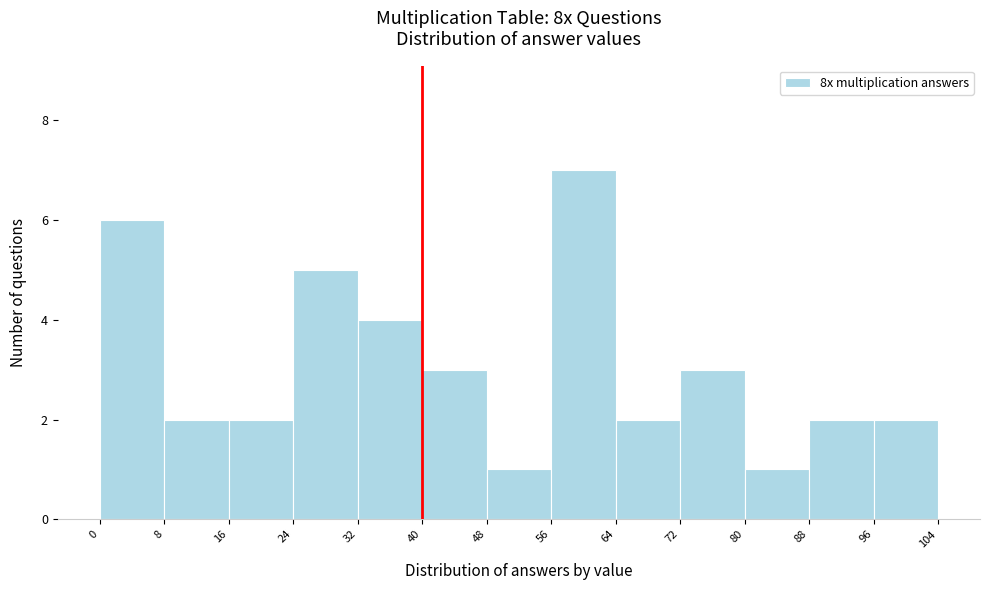

Reading left to right, transcribe this chart: for each bar, give the range it covers on the x-axis and its height. The values are not printed on the chart, so give them approximately, as read against the axis.

0 to 8: 6
8 to 16: 2
16 to 24: 2
24 to 32: 5
32 to 40: 4
40 to 48: 3
48 to 56: 1
56 to 64: 7
64 to 72: 2
72 to 80: 3
80 to 88: 1
88 to 96: 2
96 to 104: 2